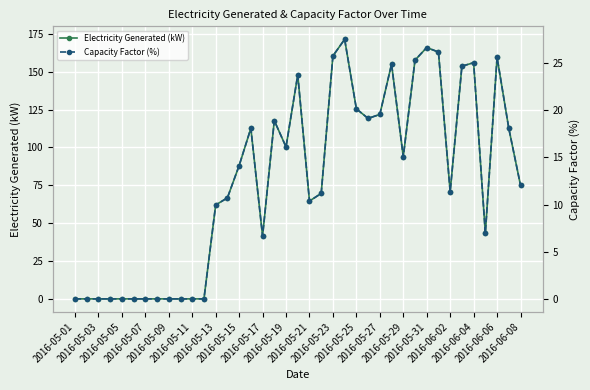

The Electricity Generated (kW) series shows 21.2 at 35. True or false?

False